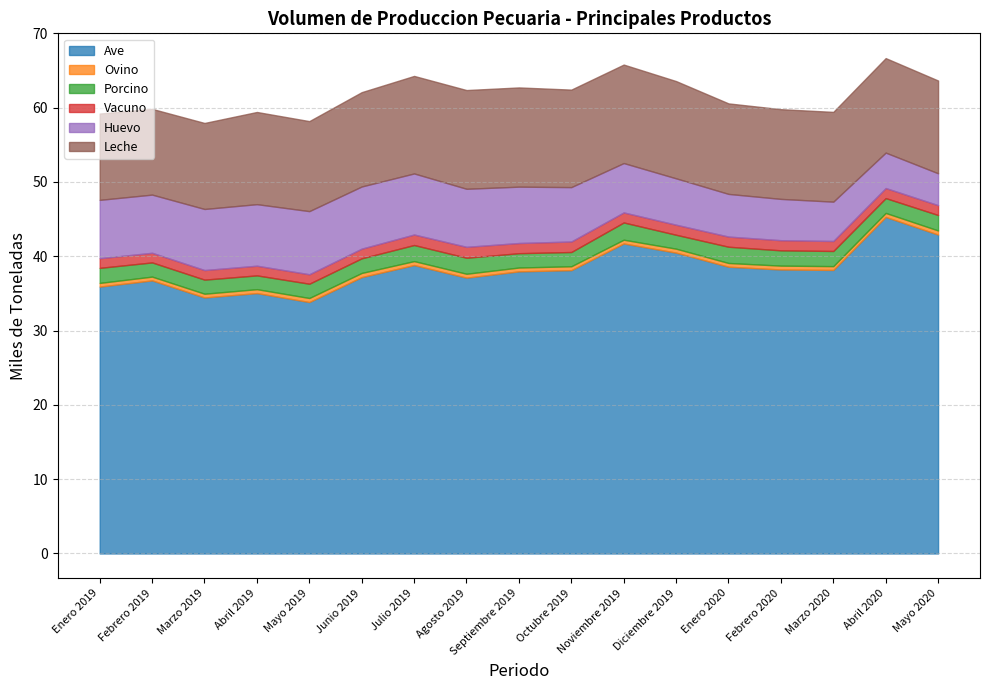

True or false: Ave and Vacuno cross at least once.

False